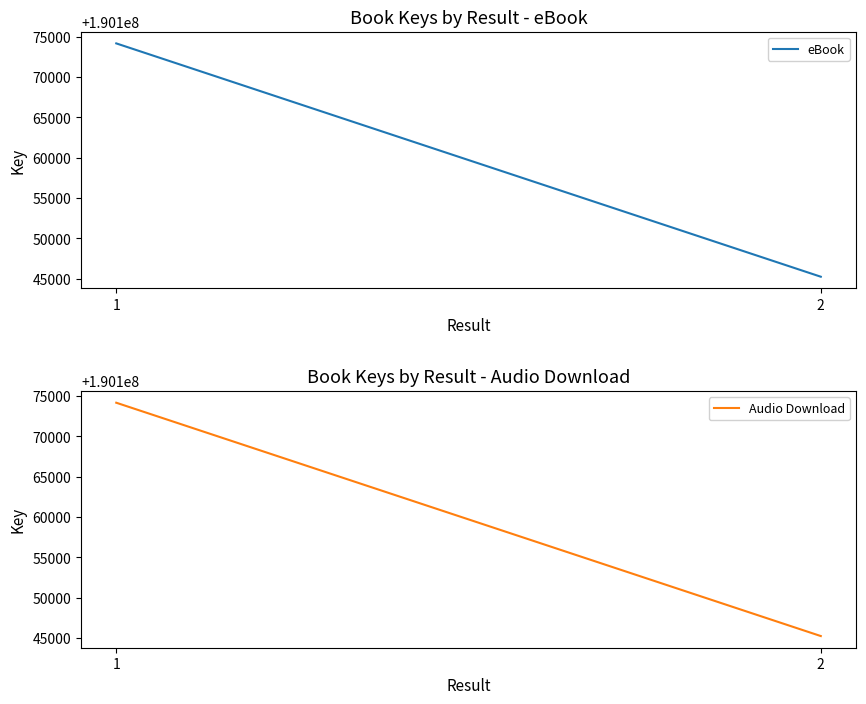

What is the value of the Audio Download point at the 1st from the left?

190174185